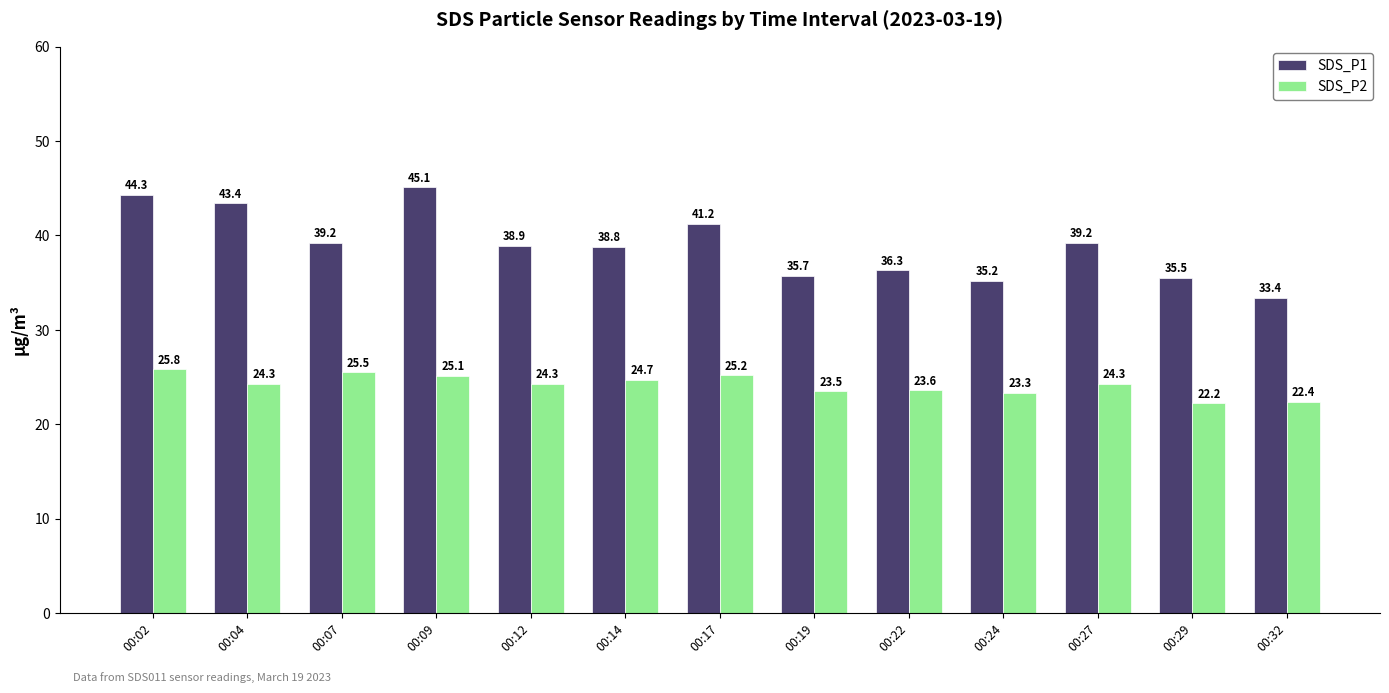

List the series in order of their peak value, highest first.

SDS_P1, SDS_P2